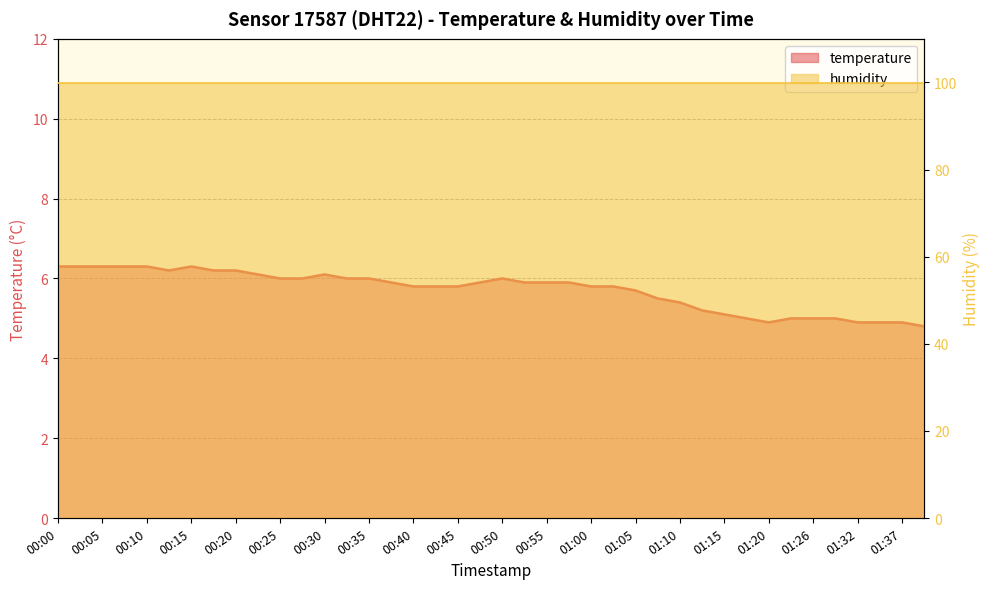

What is the difference between the maximum and minimum values?

1.5